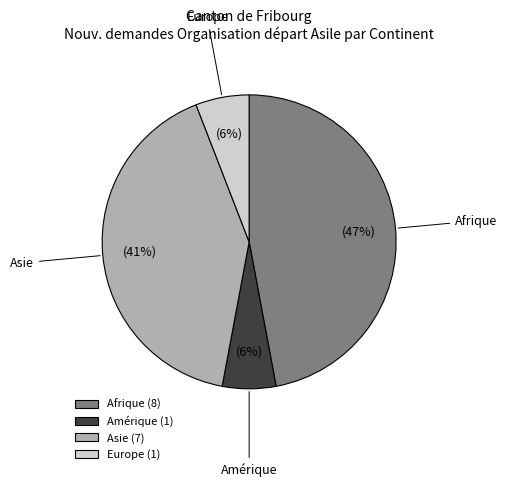

To the nearest percent, what is the difference between the largest and smallest slice percentages?

41%